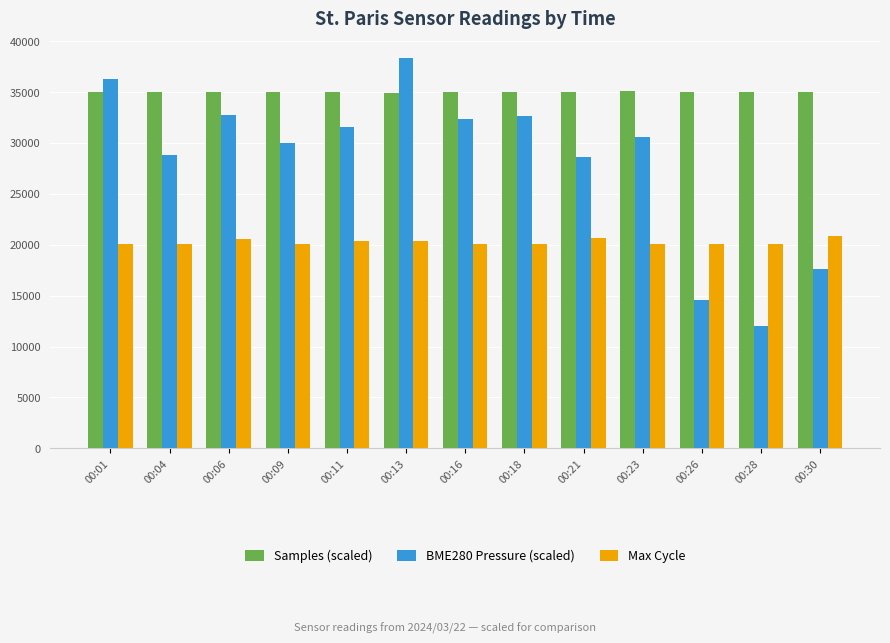

Rank the series by their maximum value, from lowest to highest.

Max Cycle, Samples (scaled), BME280 Pressure (scaled)